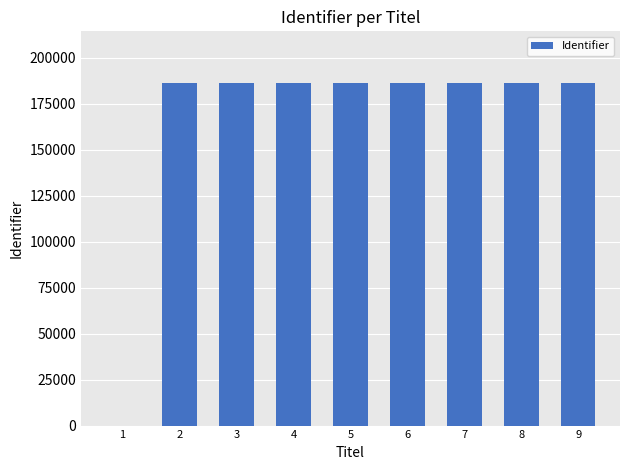

The chart shows a value of 297928 at 5. True or false?

False